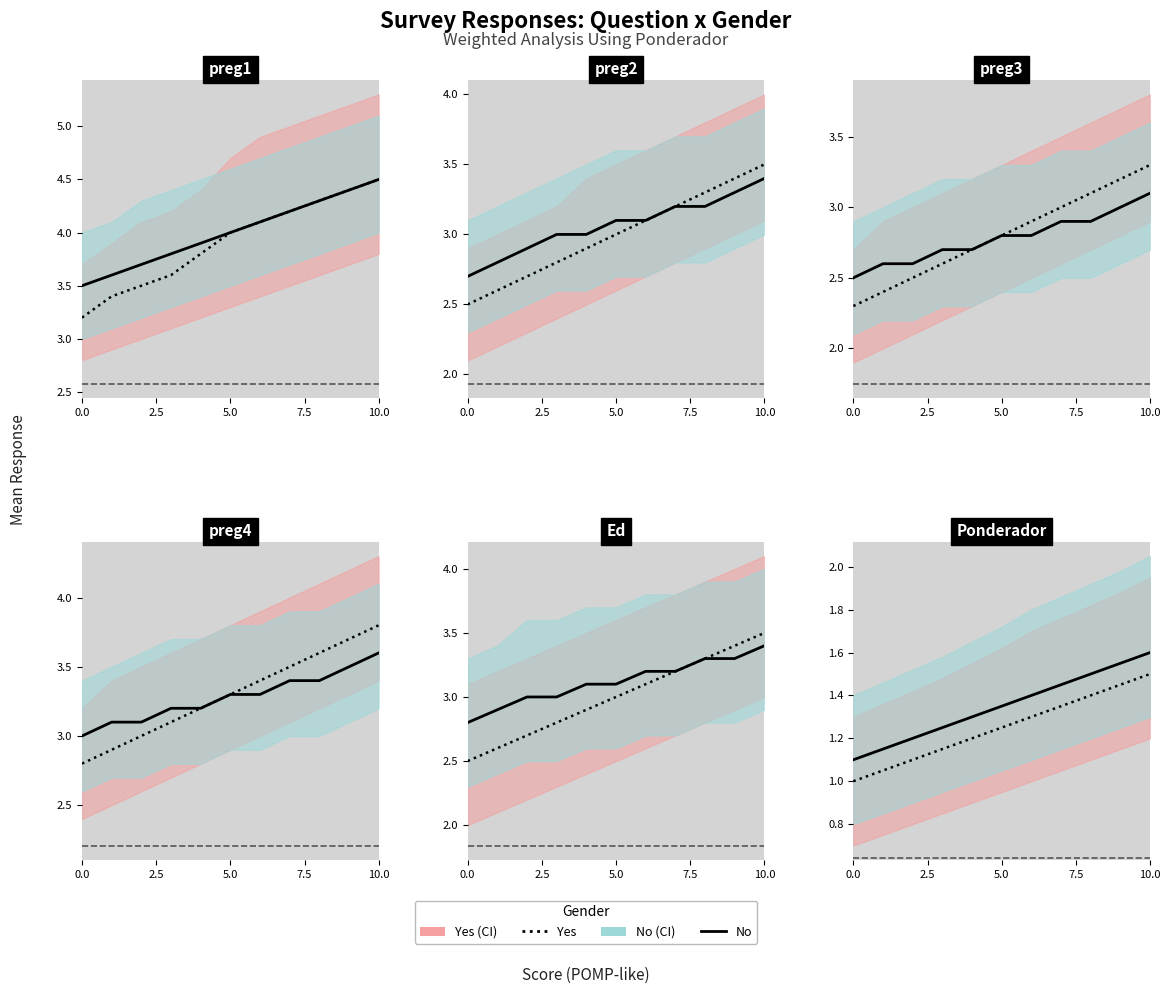

List the series in order of their peak value, lowest first.

Yes, No